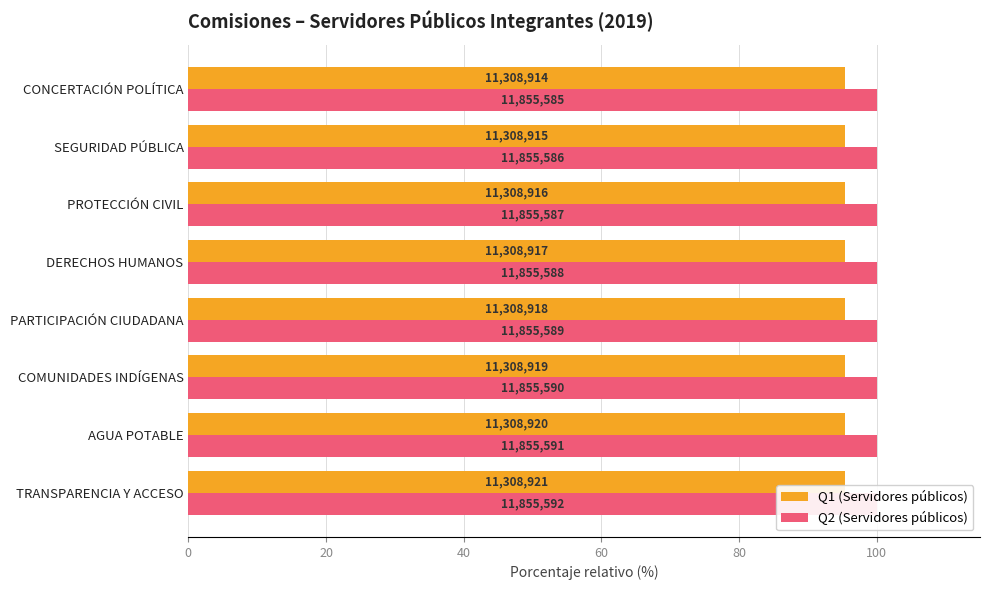

Which series has the largest total across all categories?

Q2 (Servidores públicos)